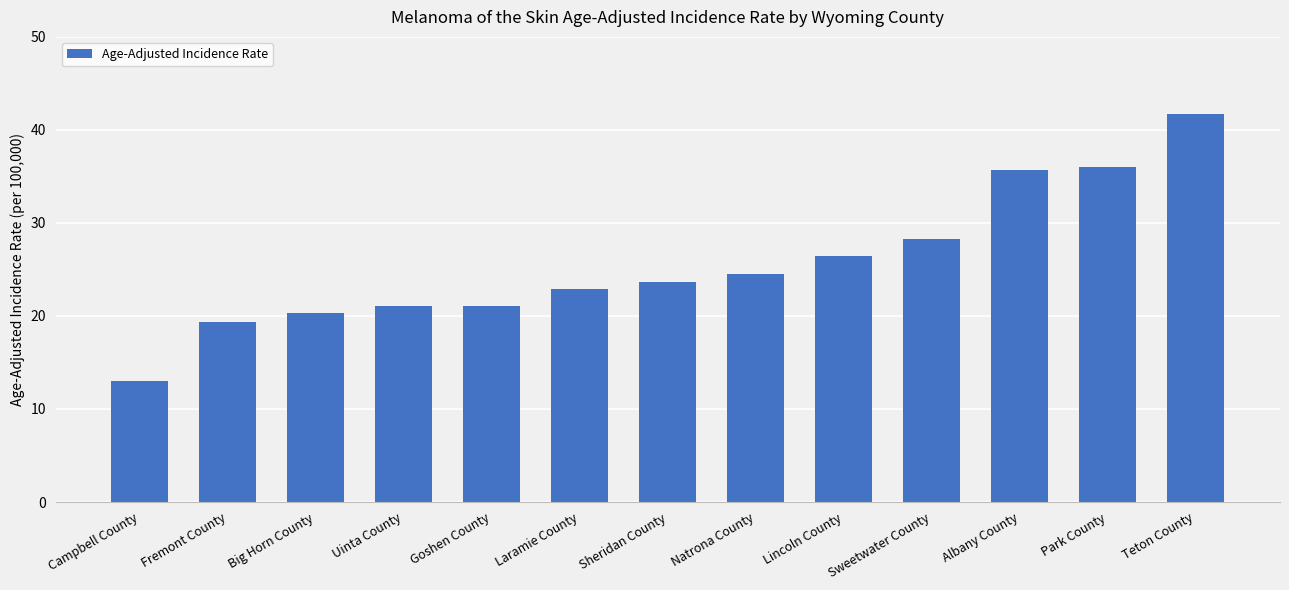

What is the label of the 1st bar from the right?

Teton County